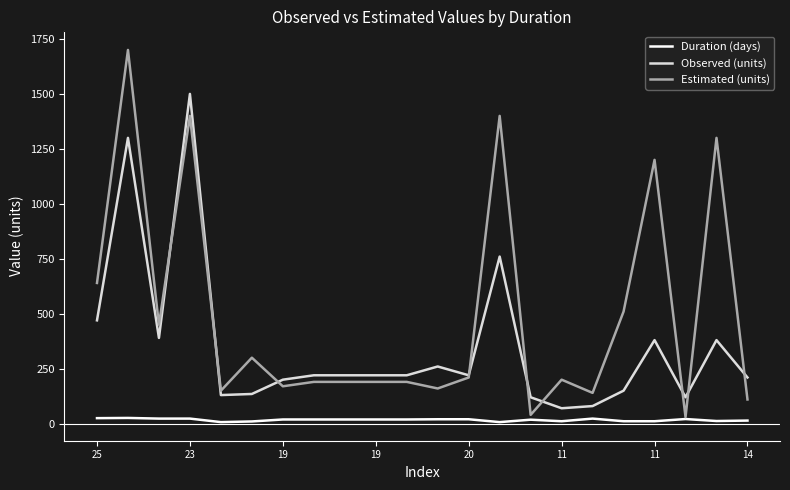

What is the maximum value shown in the chart?

1700